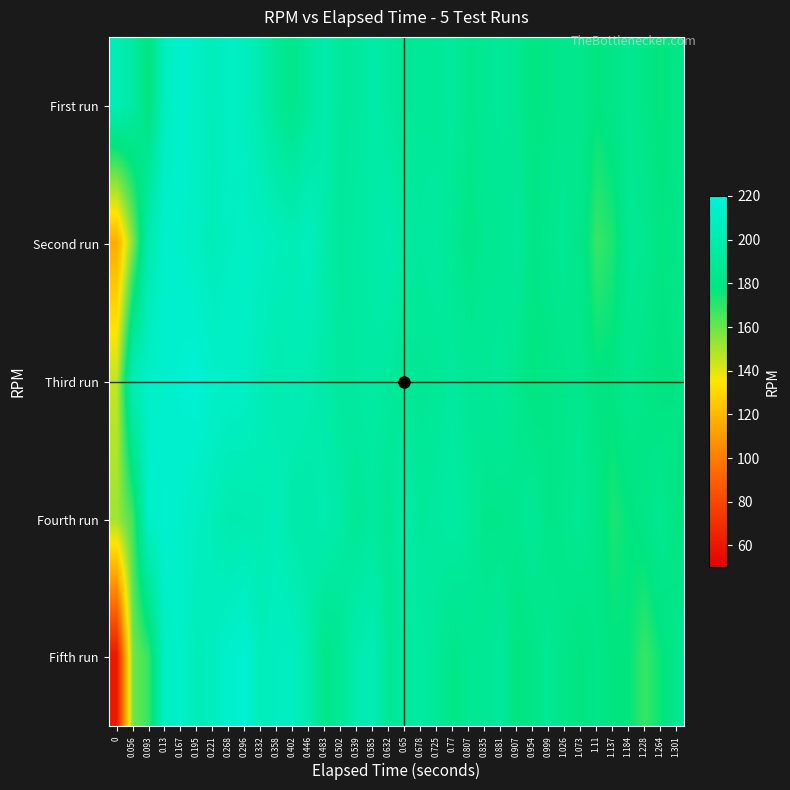

Reading left to right, transcribe all the data shown in this chart.

First run: 0=204	0.056=194	0.093=178	0.13=208	0.167=215	0.195=211	0.221=205	0.268=210	0.296=208	0.332=199	0.358=189	0.402=183	0.446=191	0.483=200	0.502=190	0.539=191	0.585=197	0.632=192	0.65=188	0.678=190	0.725=189	0.77=192	0.807=184	0.835=187	0.881=190	0.907=187	0.954=179	0.999=182	1.026=184	1.073=185	1.11=178	1.137=181	1.184=186	1.228=182	1.264=176	1.301=181
Second run: 0=116	0.056=156	0.093=200	0.13=214	0.167=213	0.195=210	0.221=204	0.268=209	0.296=210	0.332=209	0.358=206	0.402=203	0.446=208	0.483=198	0.502=190	0.539=194	0.585=196	0.632=200	0.65=193	0.678=191	0.725=193	0.77=188	0.807=181	0.835=186	0.881=186	0.907=190	0.954=181	0.999=184	1.026=187	1.073=182	1.11=168	1.137=173	1.184=186	1.228=186	1.264=179	1.301=182
Third run: 0=145	0.056=204	0.093=212	0.13=214	0.167=216	0.195=218	0.221=213	0.268=212	0.296=211	0.332=205	0.358=200	0.402=203	0.446=201	0.483=197	0.502=191	0.539=193	0.585=195	0.632=192	0.65=187	0.678=188	0.725=189	0.77=192	0.807=188	0.835=188	0.881=191	0.907=185	0.954=178	0.999=181	1.026=183	1.073=185	1.11=178	1.137=179	1.184=185	1.228=181	1.264=177	1.301=179
Fourth run: 0=151	0.056=167	0.093=212	0.13=216	0.167=213	0.195=209	0.221=205	0.268=199	0.296=200	0.332=201	0.358=205	0.402=197	0.446=197	0.483=201	0.502=195	0.539=188	0.585=192	0.632=187	0.65=198	0.678=190	0.725=192	0.77=195	0.807=191	0.835=183	0.881=183	0.907=185	0.954=189	0.999=181	1.026=184	1.073=187	1.11=182	1.137=173	1.184=177	1.228=181	1.264=187	1.301=178
Fifth run: 0=60	0.056=158	0.093=169	0.13=209	0.167=213	0.195=204	0.221=207	0.268=214	0.296=217	0.332=205	0.358=208	0.402=209	0.446=199	0.483=182	0.502=187	0.539=200	0.585=203	0.632=188	0.65=191	0.678=194	0.725=190	0.77=182	0.807=186	0.835=187	0.881=191	0.907=178	0.954=181	0.999=187	1.026=182	1.073=178	1.11=182	1.137=178	1.184=177	1.228=168	1.264=176	1.301=185